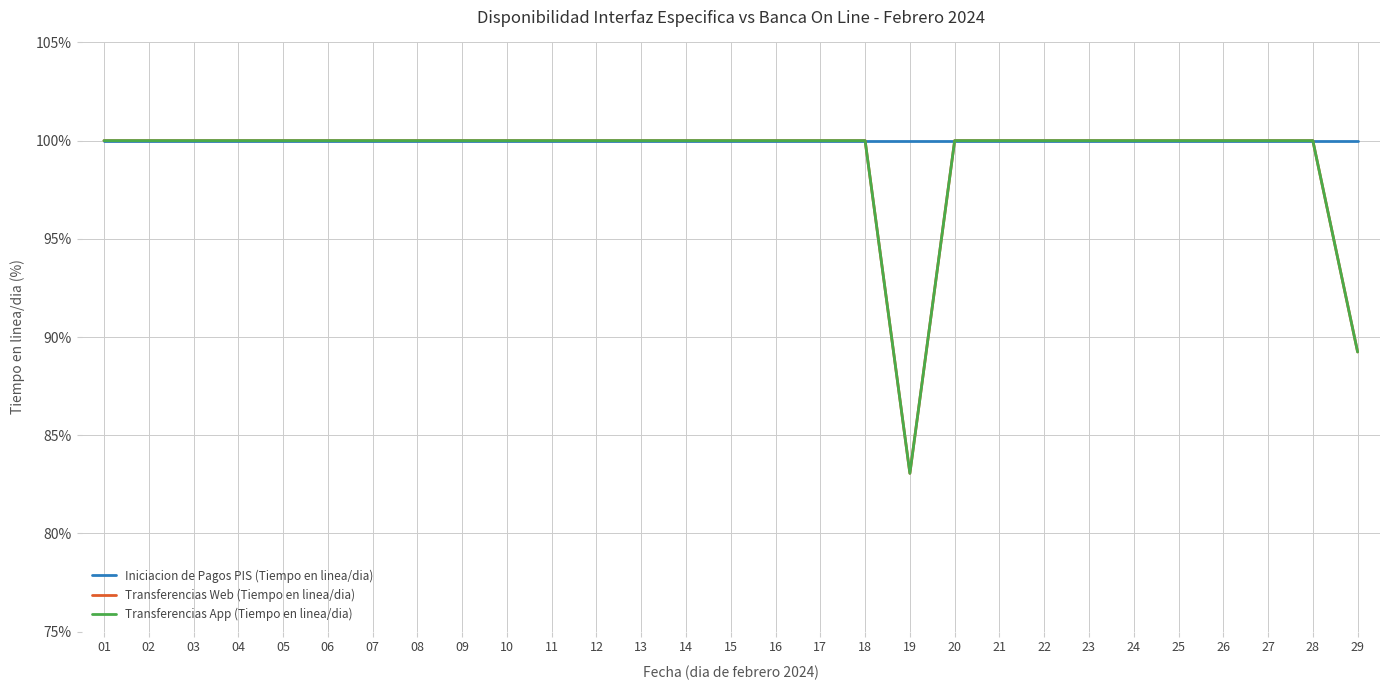

What is the value of the Iniciacion de Pagos PIS (Tiempo en linea/dia) point at the 19th from the left?

100.0